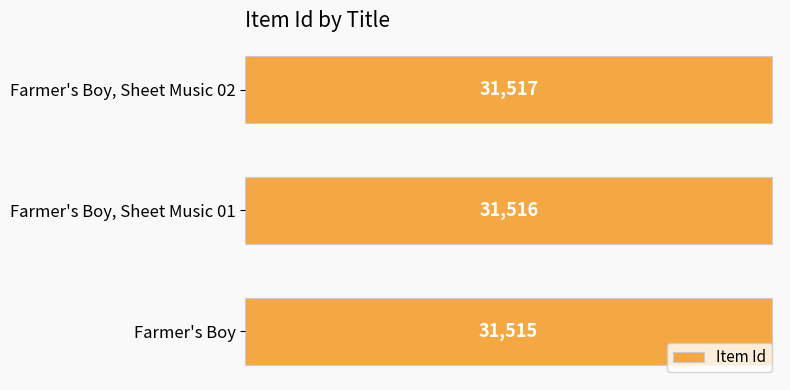

List the labels in order of value, largest first.

Farmer's Boy, Sheet Music 02, Farmer's Boy, Sheet Music 01, Farmer's Boy